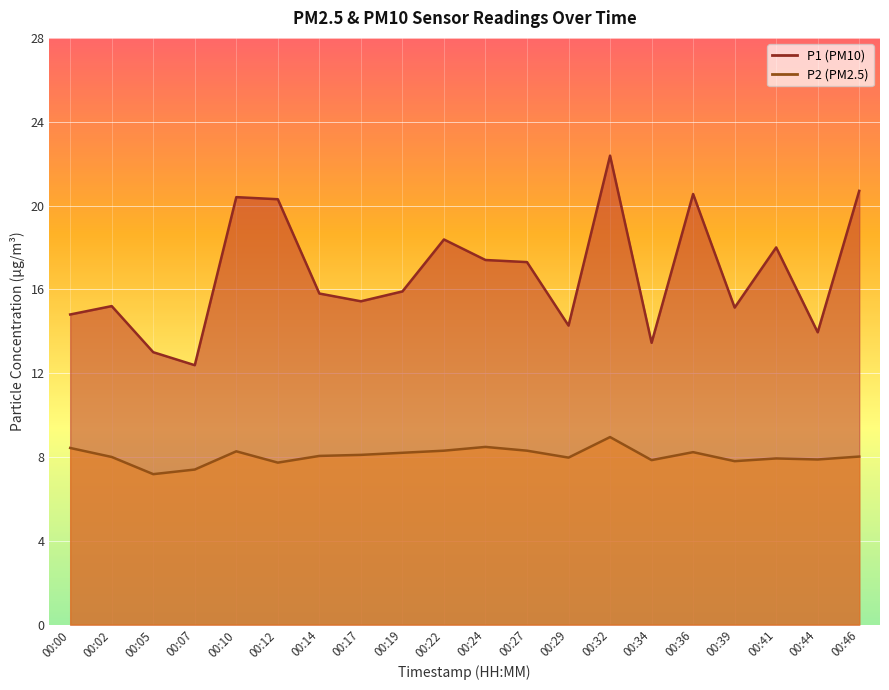

What is the sum of the P2 values at 00:14 and 00:19?

16.2